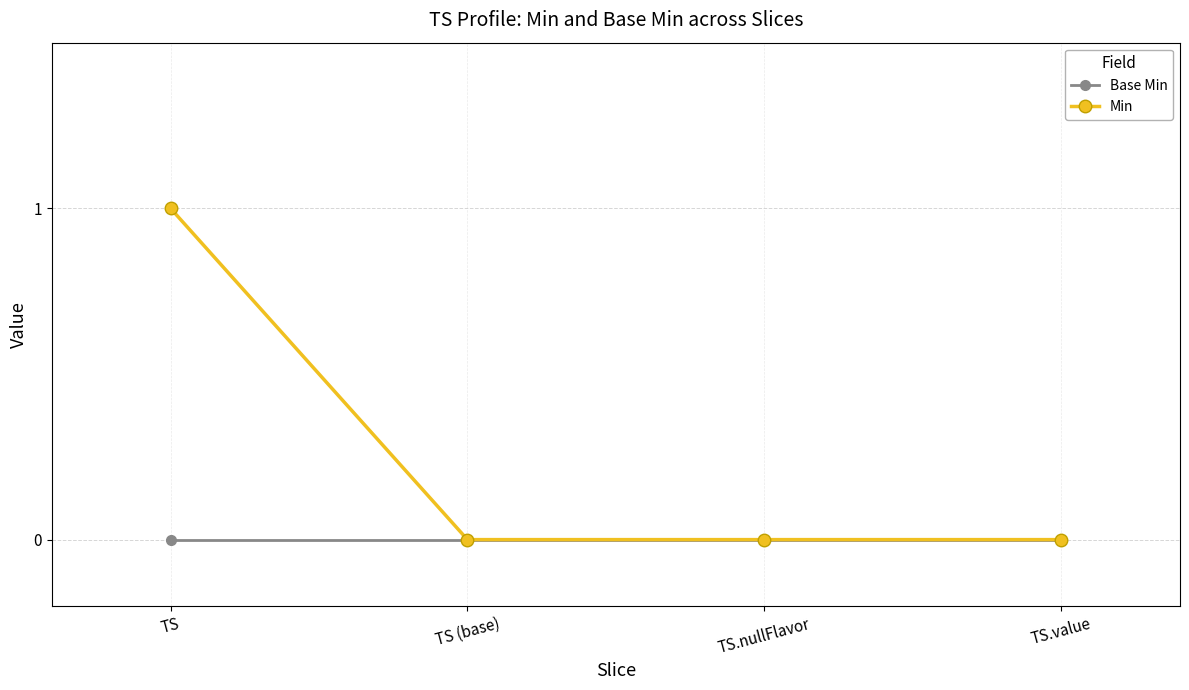

Is the value of Min at TS greater than the value of Base Min at TS.nullFlavor?

Yes